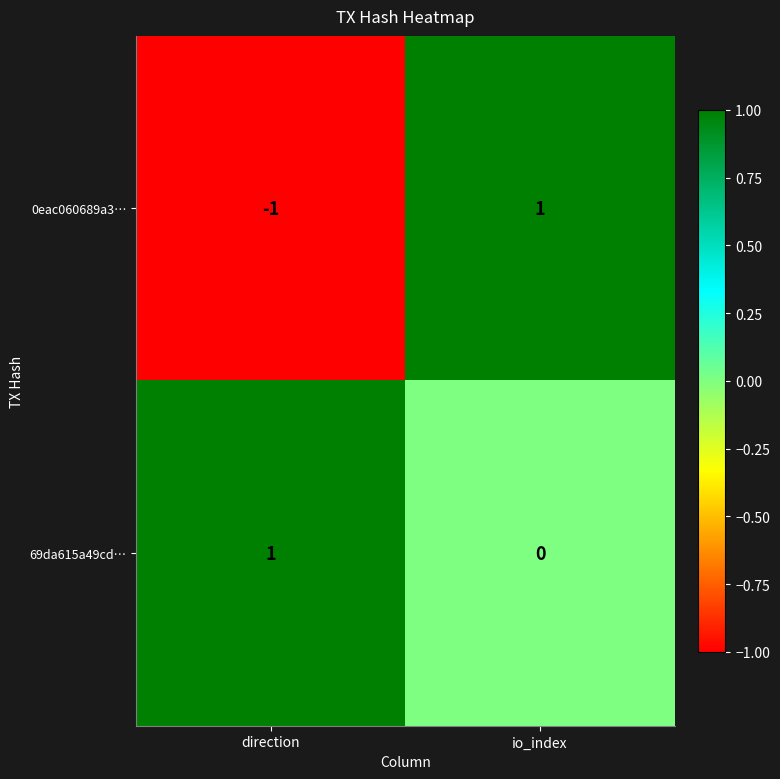

How many values in 0eac060689a3… are above zero?

1